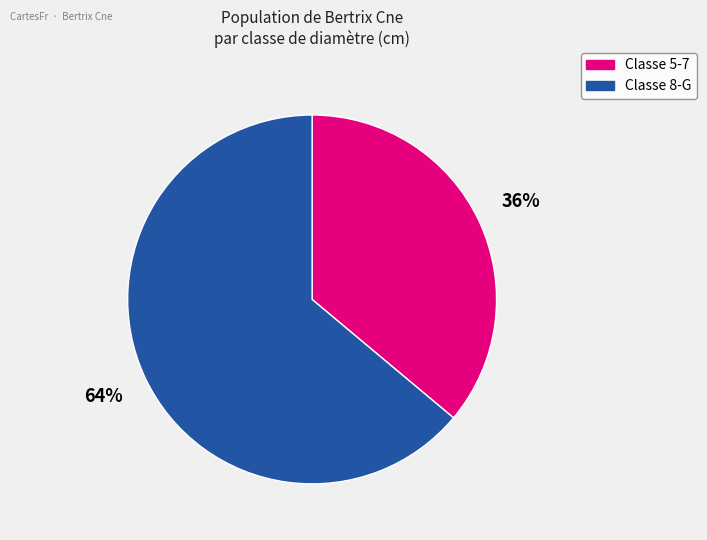

To the nearest percent, what percentage of the pie is Classe 8-G?

64%